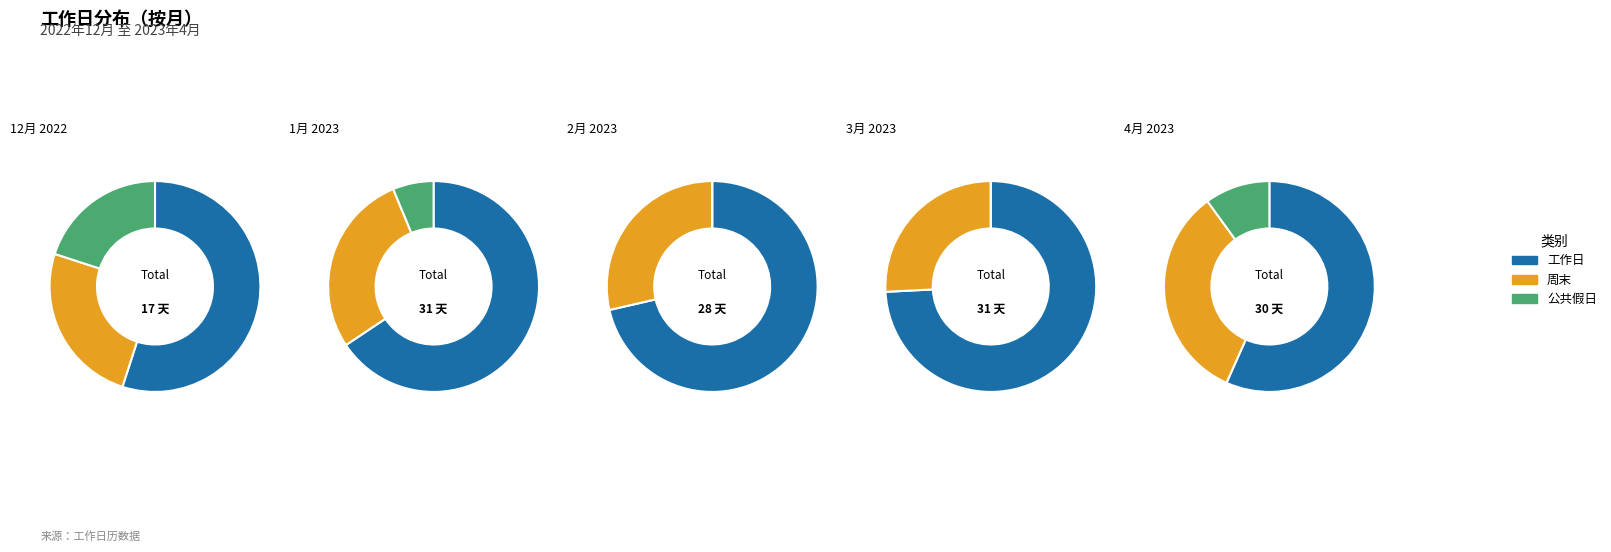

What is the spread (max minus min) of values at 3月 2023?

23